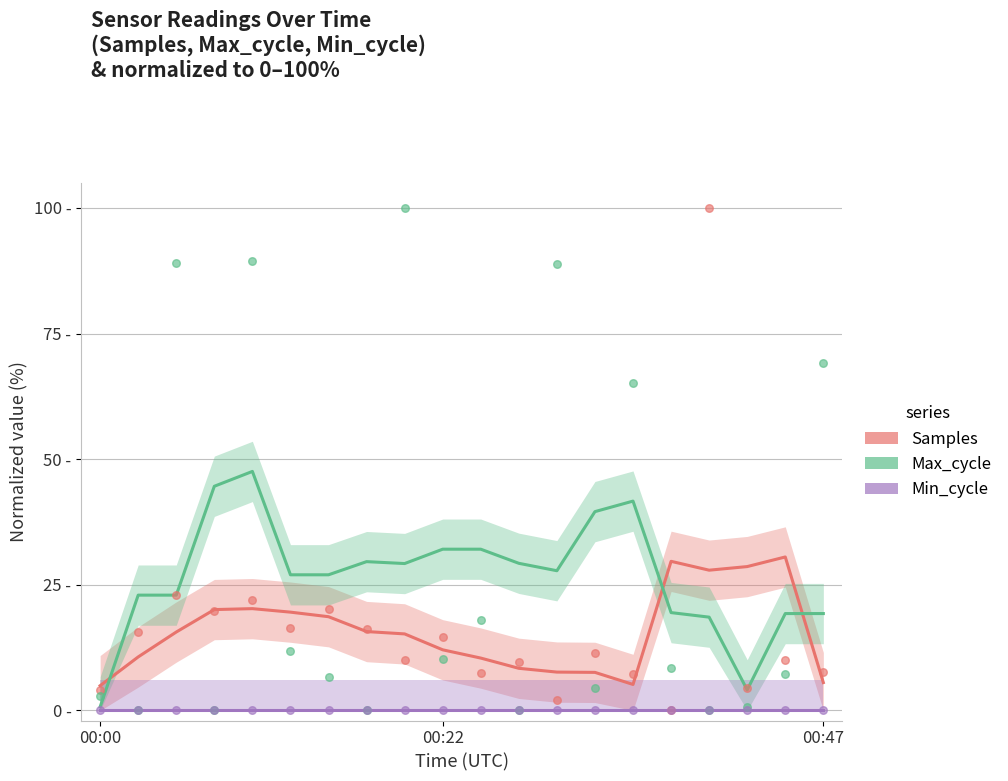

Is the value of Max_cycle at 00:00 greater than the value of Min_cycle at 3?

Yes